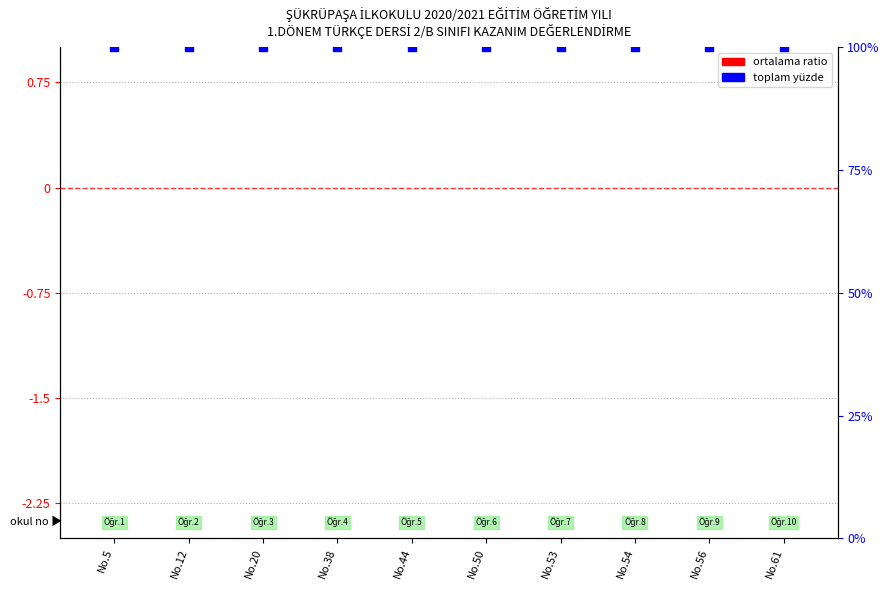

What are all the series names shown in the legend?

ortalama ratio, toplam yüzde